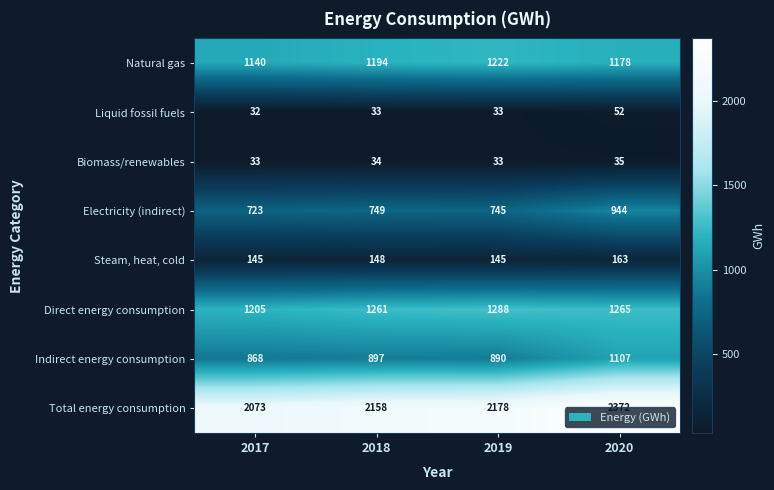

Count the number of data series in this chart.

8